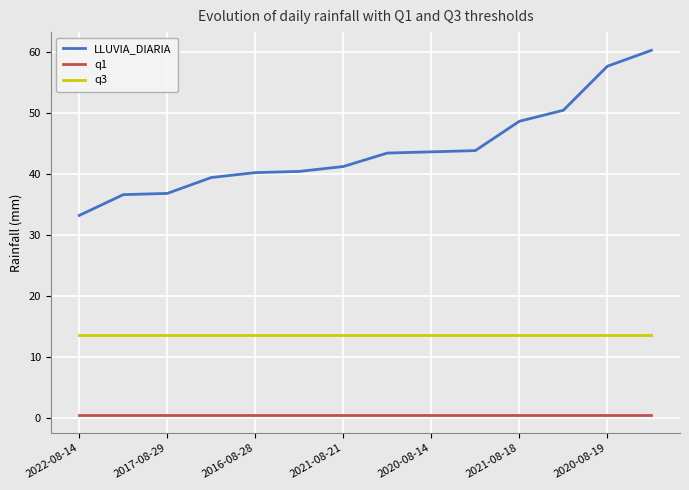

Which series has the largest total across all categories?

LLUVIA_DIARIA